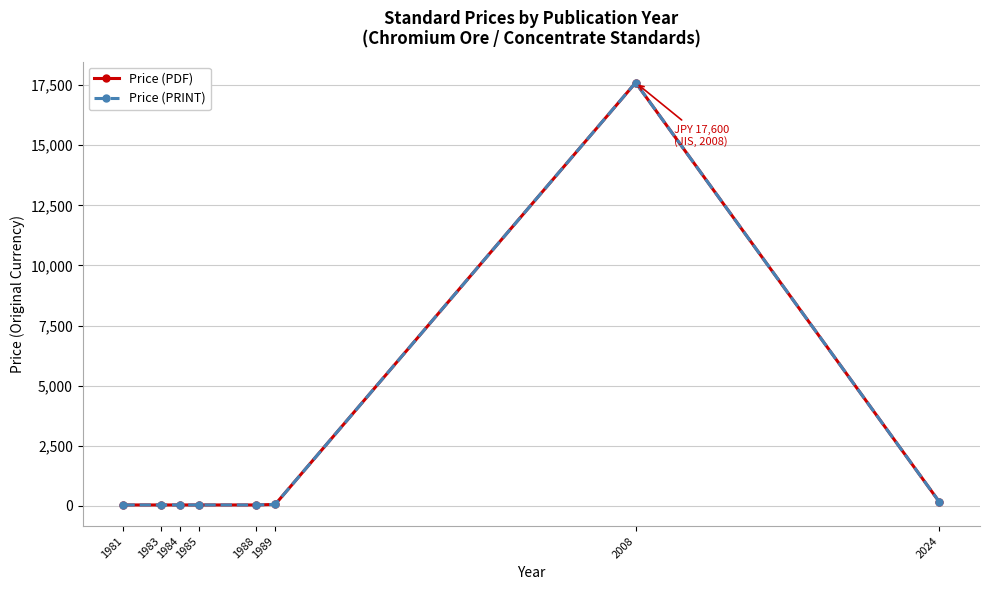

At how many categories does at least one series exceed 15994?

1